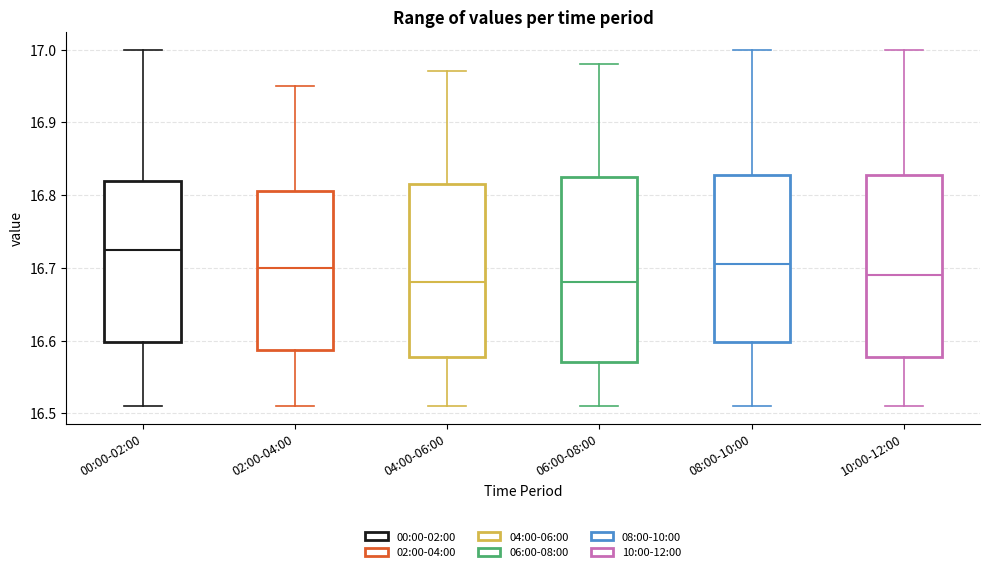

Reading left to right, read every box against the y-axis: the position of its median line, the range the box covers, and the ends of its whiskers. The values are not printed on the chart, so give them approximately, as read against the axis.

00:00-02:00: median 16.73, box 16.60 to 16.82, whiskers 16.51 to 17.00
02:00-04:00: median 16.70, box 16.59 to 16.81, whiskers 16.51 to 16.95
04:00-06:00: median 16.68, box 16.58 to 16.82, whiskers 16.51 to 16.97
06:00-08:00: median 16.68, box 16.57 to 16.83, whiskers 16.51 to 16.98
08:00-10:00: median 16.71, box 16.60 to 16.83, whiskers 16.51 to 17.00
10:00-12:00: median 16.69, box 16.58 to 16.83, whiskers 16.51 to 17.00